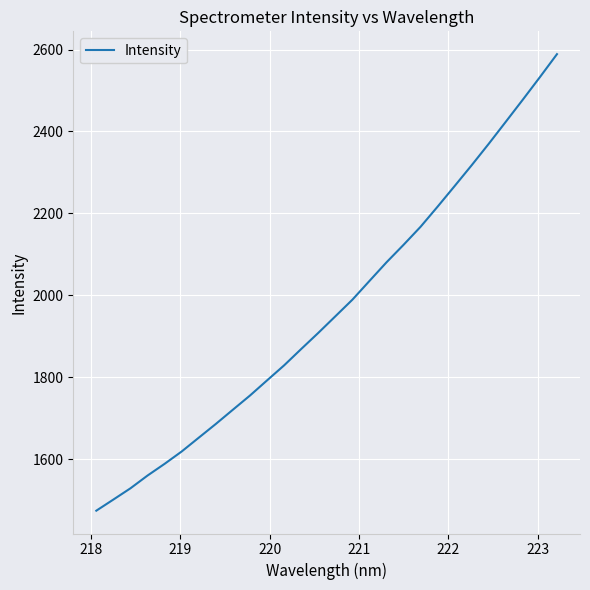

What is the maximum value shown in the chart?

2588.7